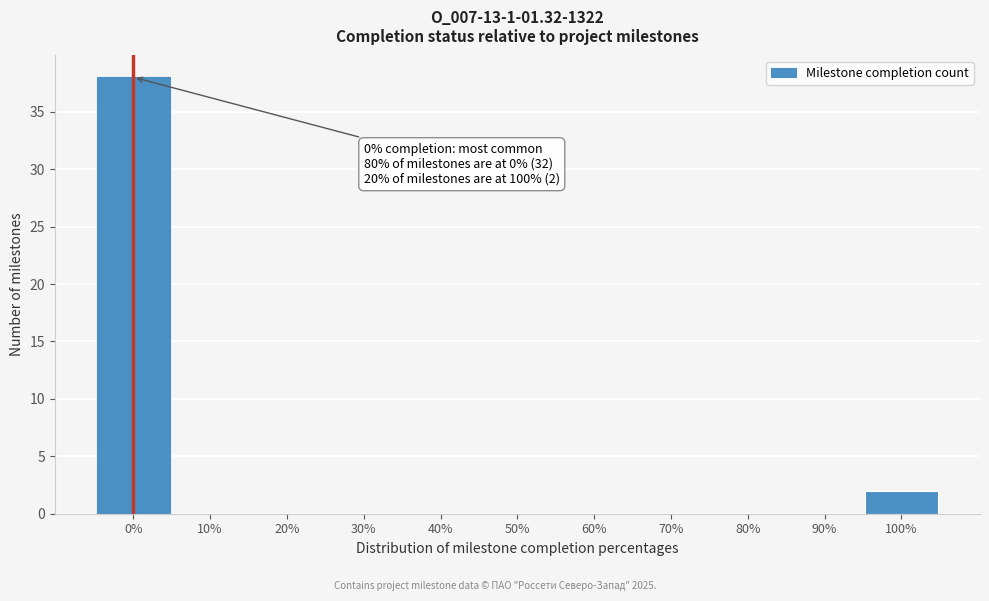

Reading left to right, extract all data points from this chart.

0%=38	10%=0	20%=0	30%=0	40%=0	50%=0	60%=0	70%=0	80%=0	90%=0	100%=2